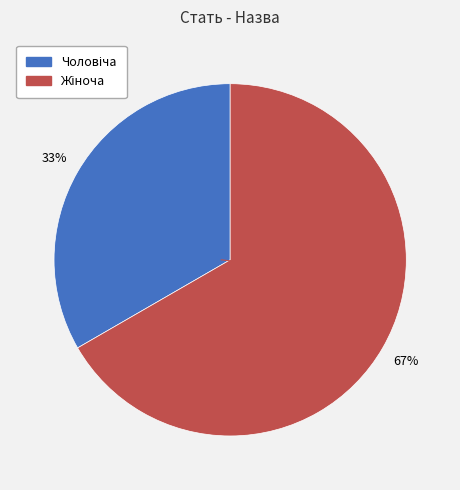

To the nearest percent, what is the average slice percentage?

50%